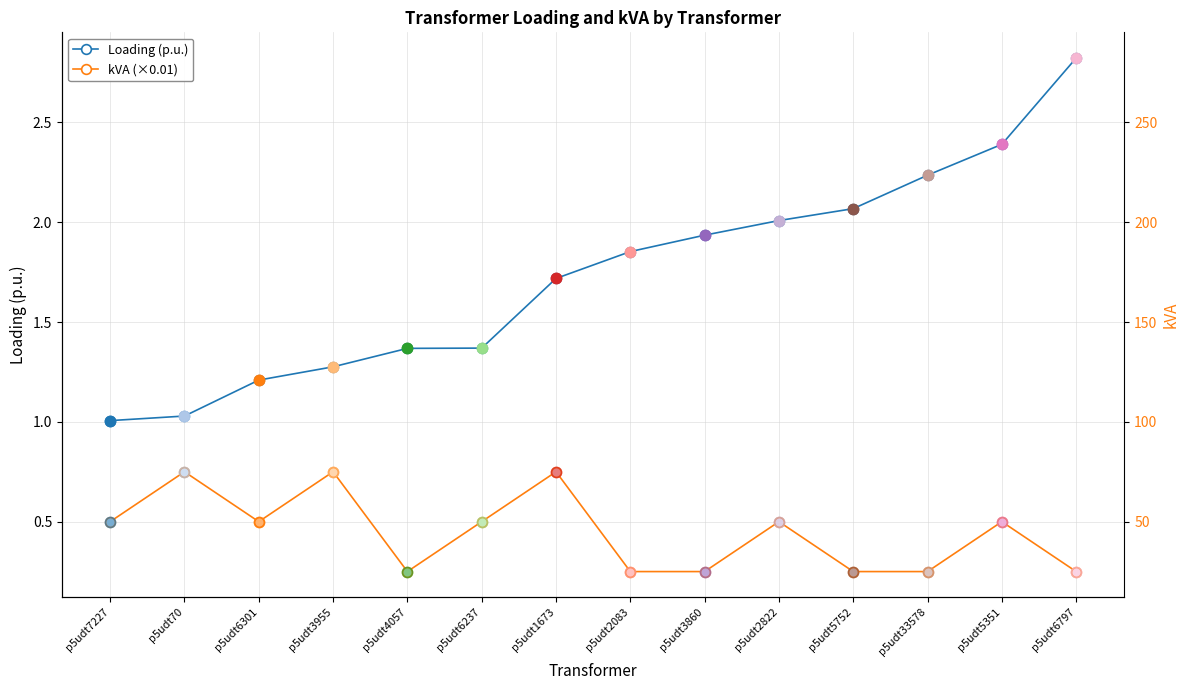

What are all the series names shown in the legend?

Loading (p.u.), kVA (×0.01)